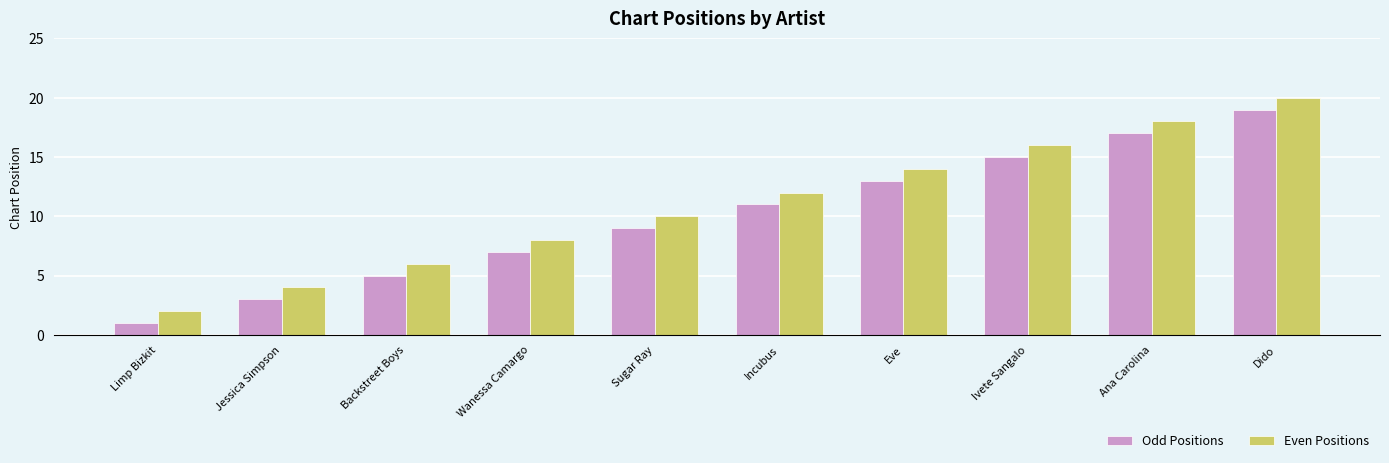

Which series has the largest total across all categories?

Even Positions